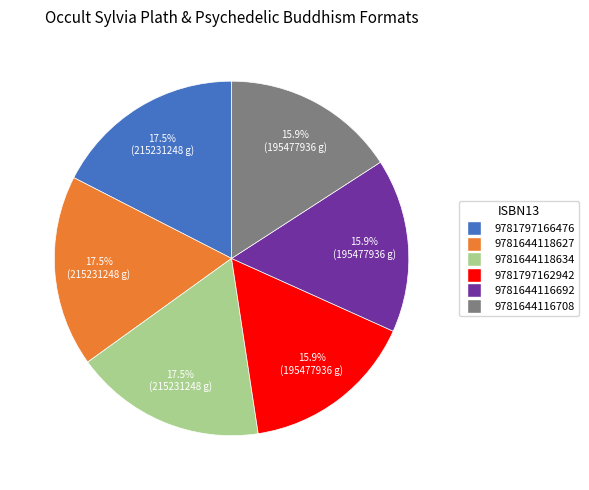

Combined, do 9781644118634 and 9781797166476 account for over 50%?

No